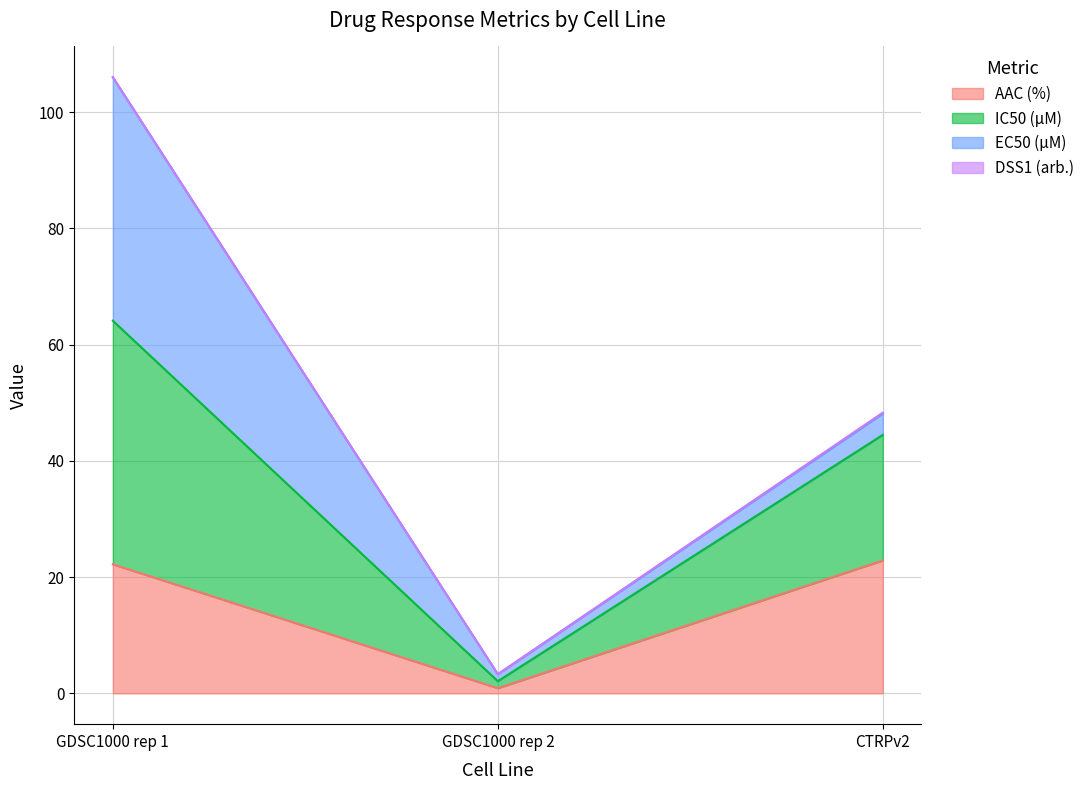

The AAC (%) series shows 22.9 at CTRPv2. True or false?

True